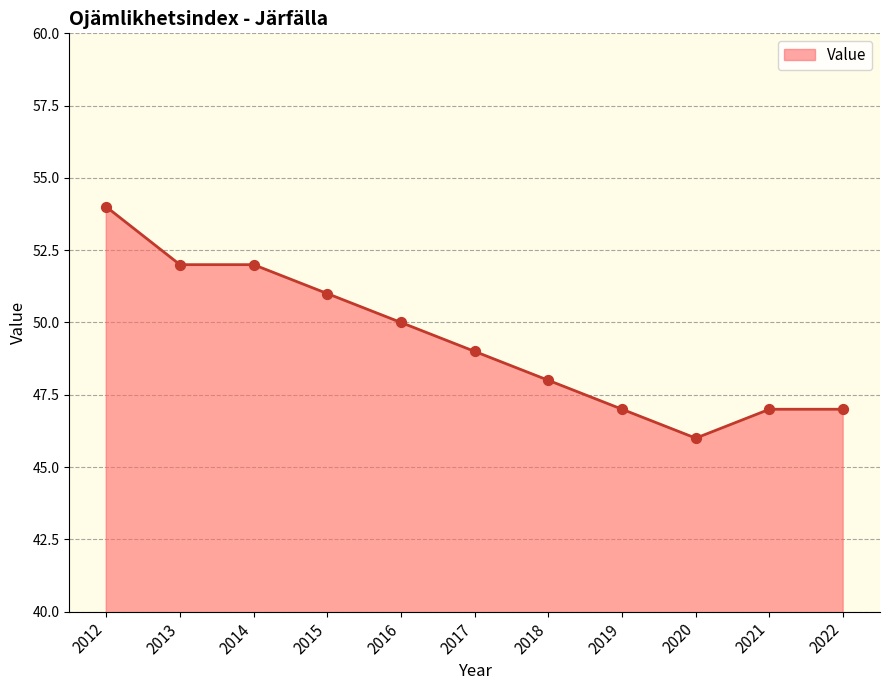

What is the change in value from 2015 to 2021?

-4